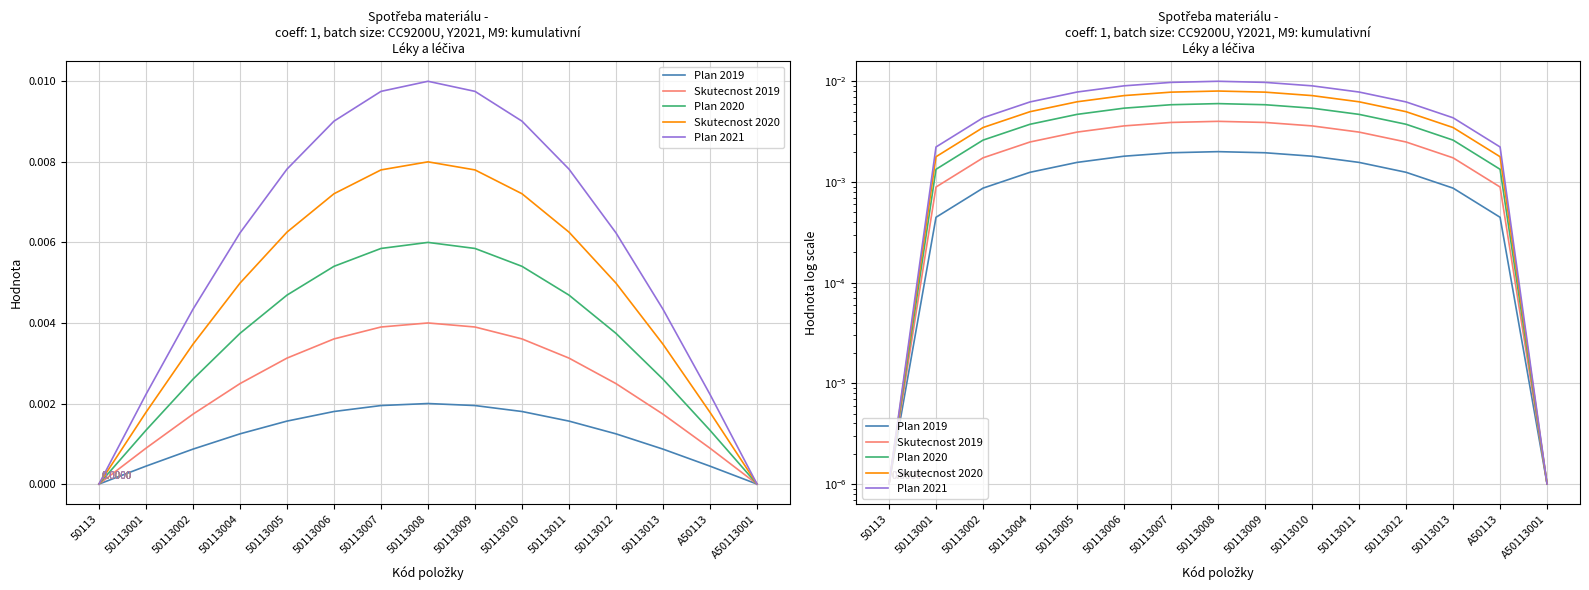

The value of Skutecnost 2020 at A50113 is 0.0. True or false?

False